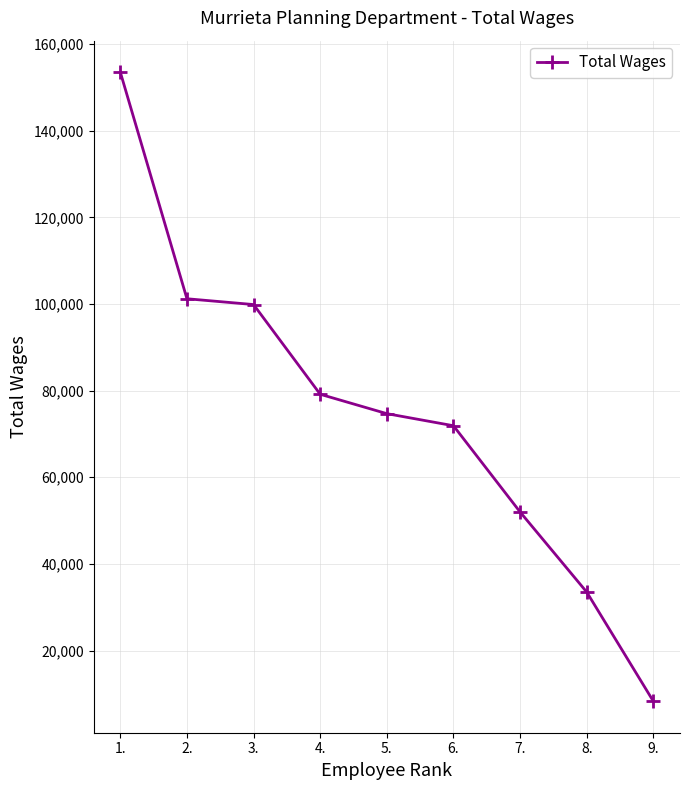

What is the value of the 6th point from the left?

71896